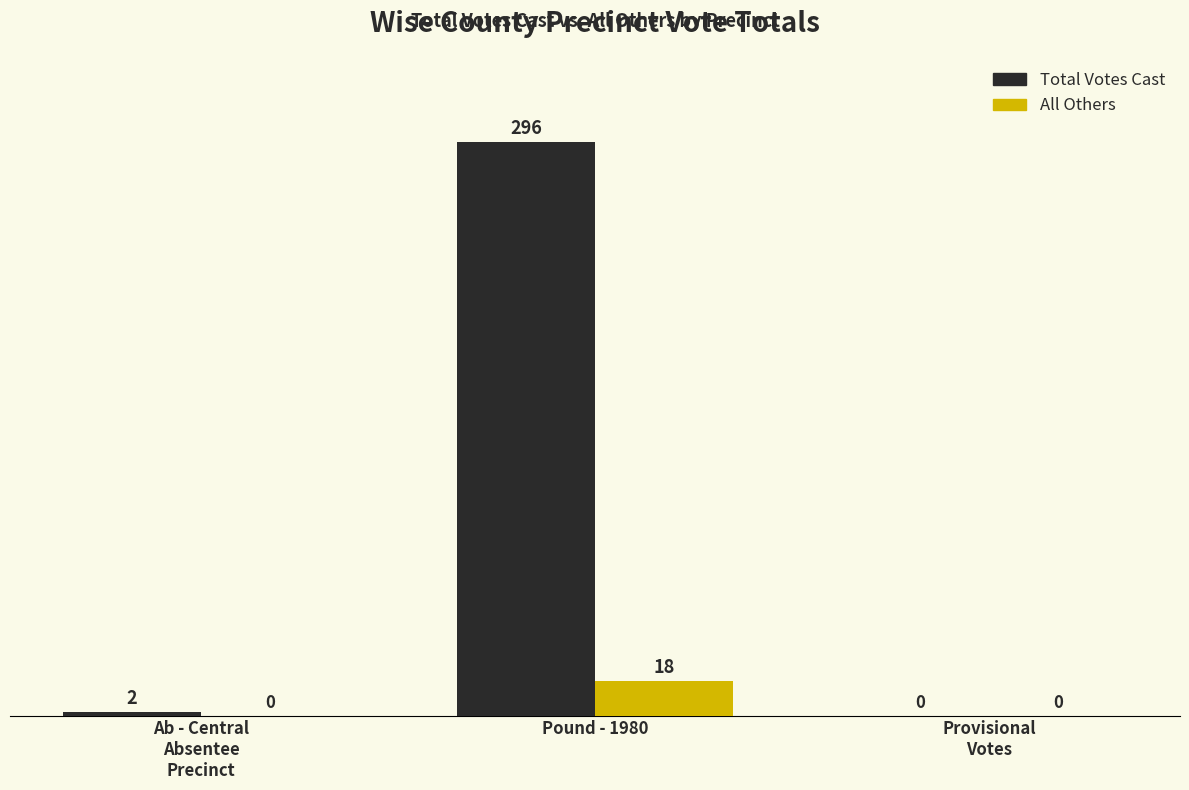

Count the All Others values in the range 0 to 18.

3